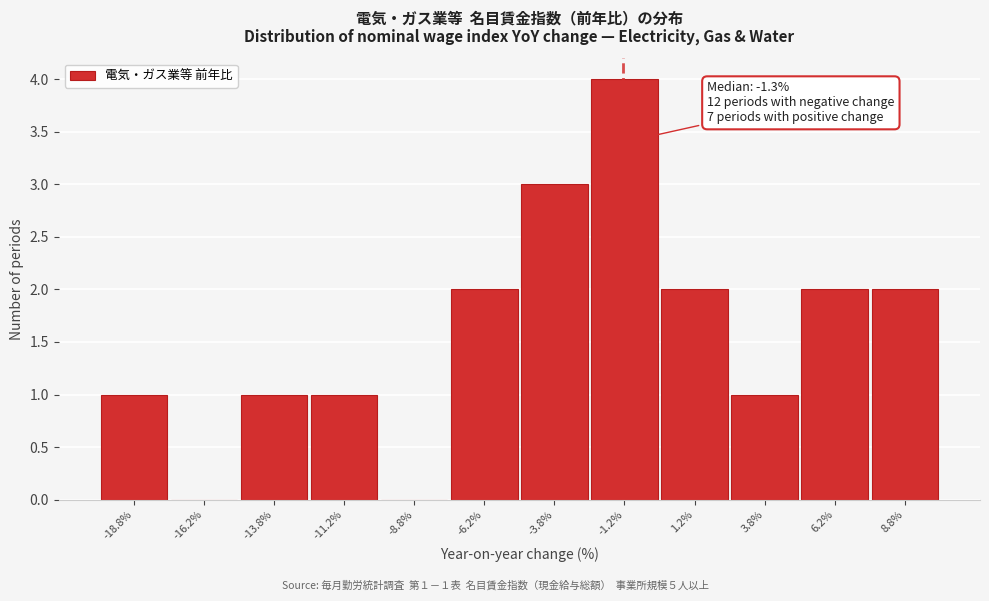

Which range on the x-axis has the tallest bar?

-2.5 to 0.0